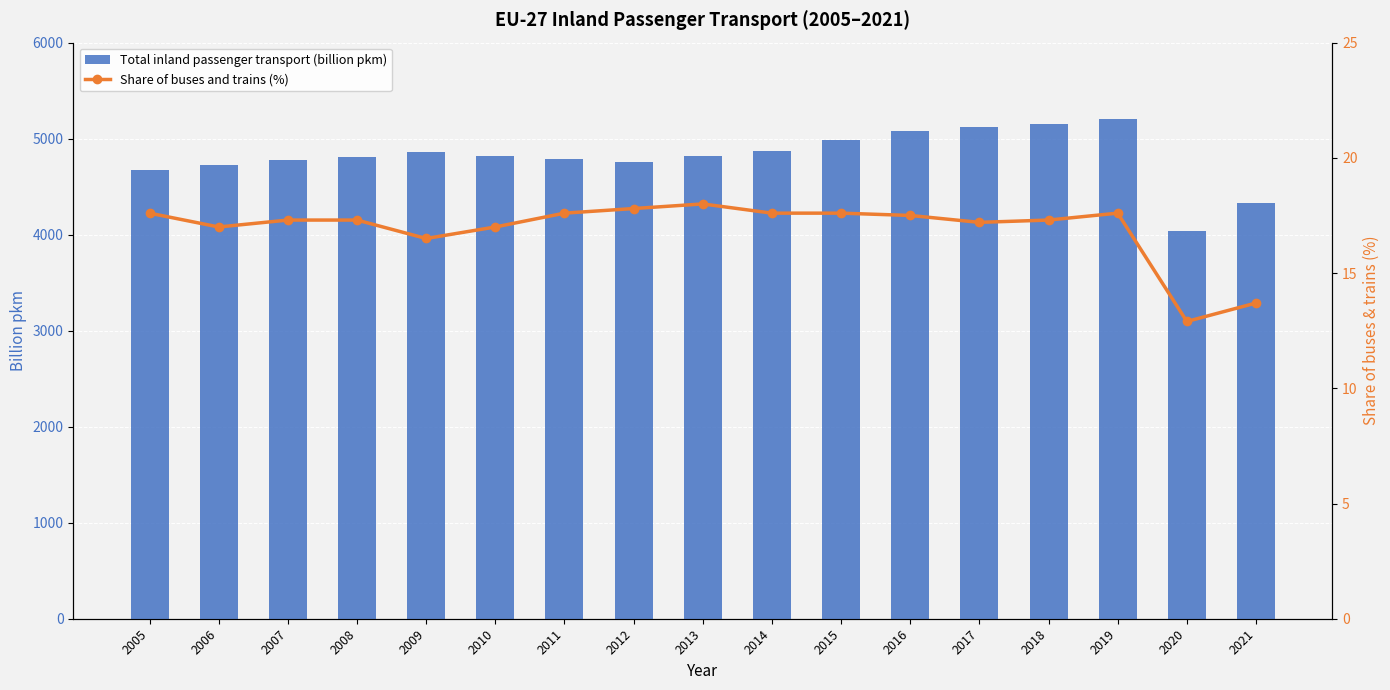

Which category has the lowest value in the Total inland passenger transport (billion pkm) series?

2020